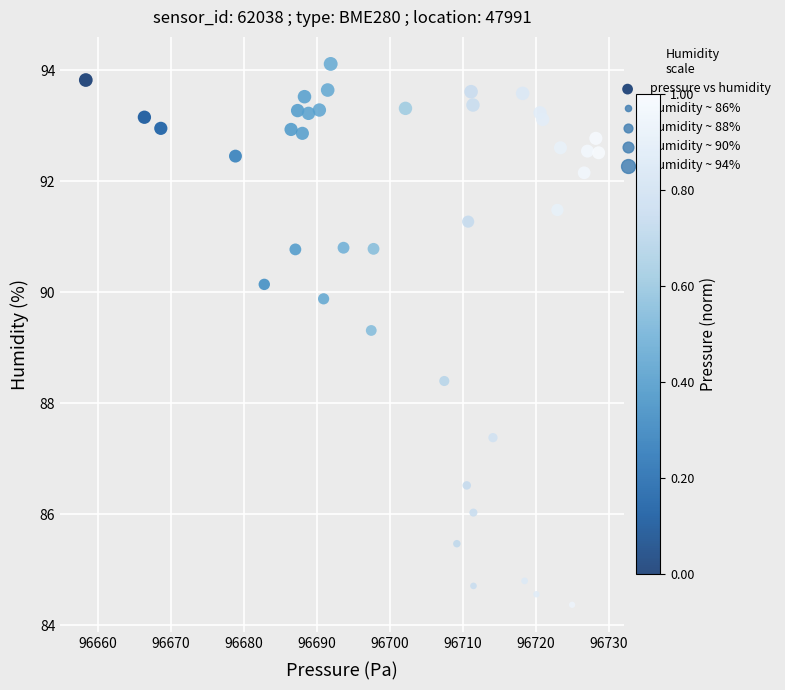

What is the range of X values (max minus min)?

70.3